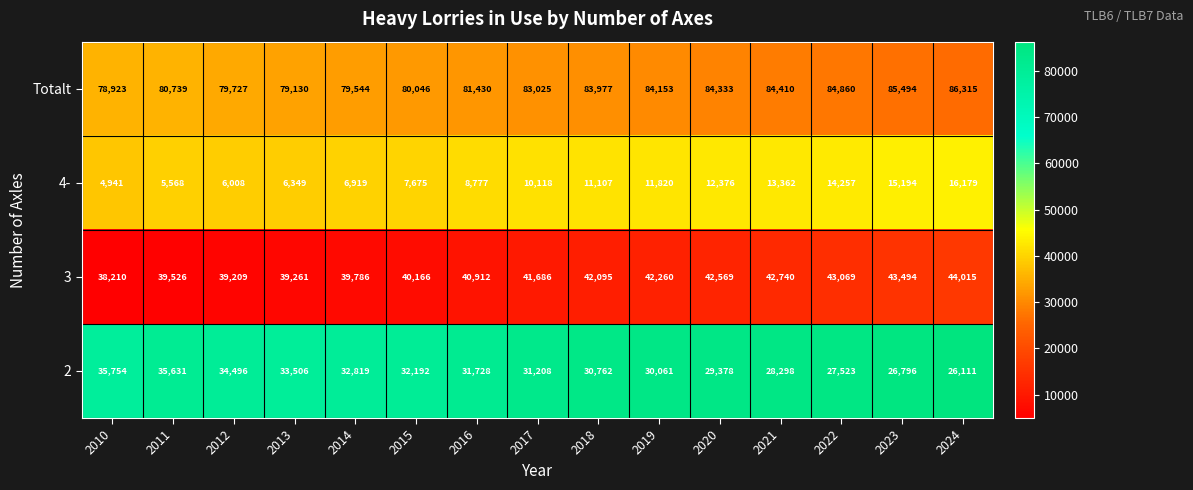

Which series has the widest spread of values?

4-